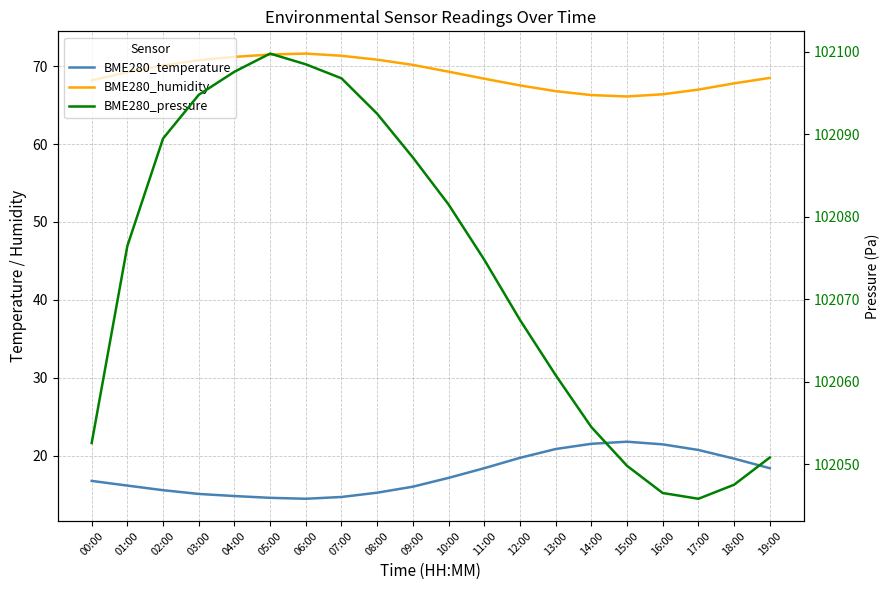

At how many categories does at least one series exceed 42927?

20